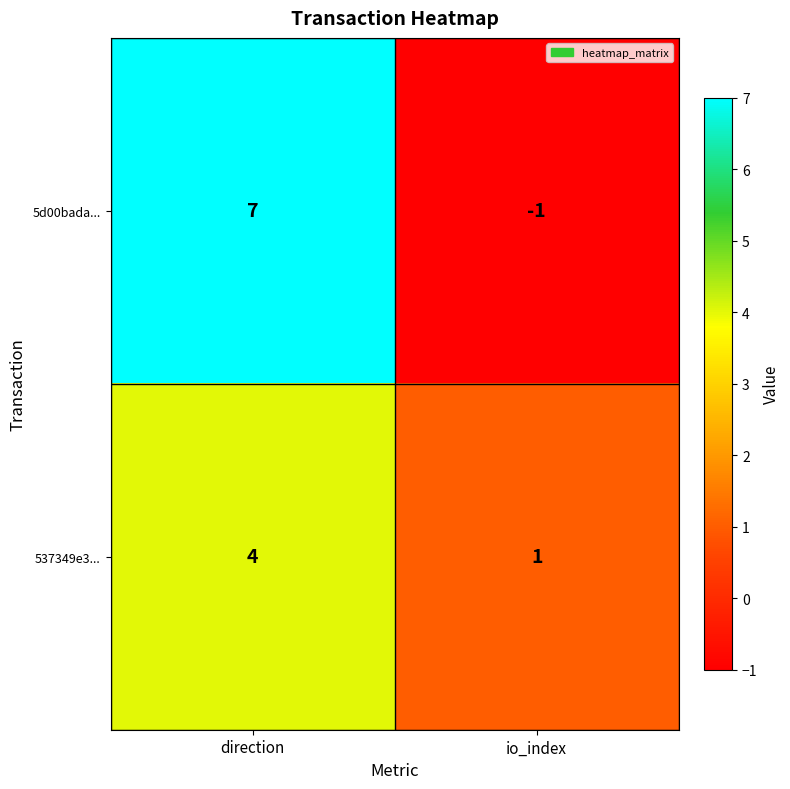

True or false: 537349e3... has a value of 4 at direction.

True